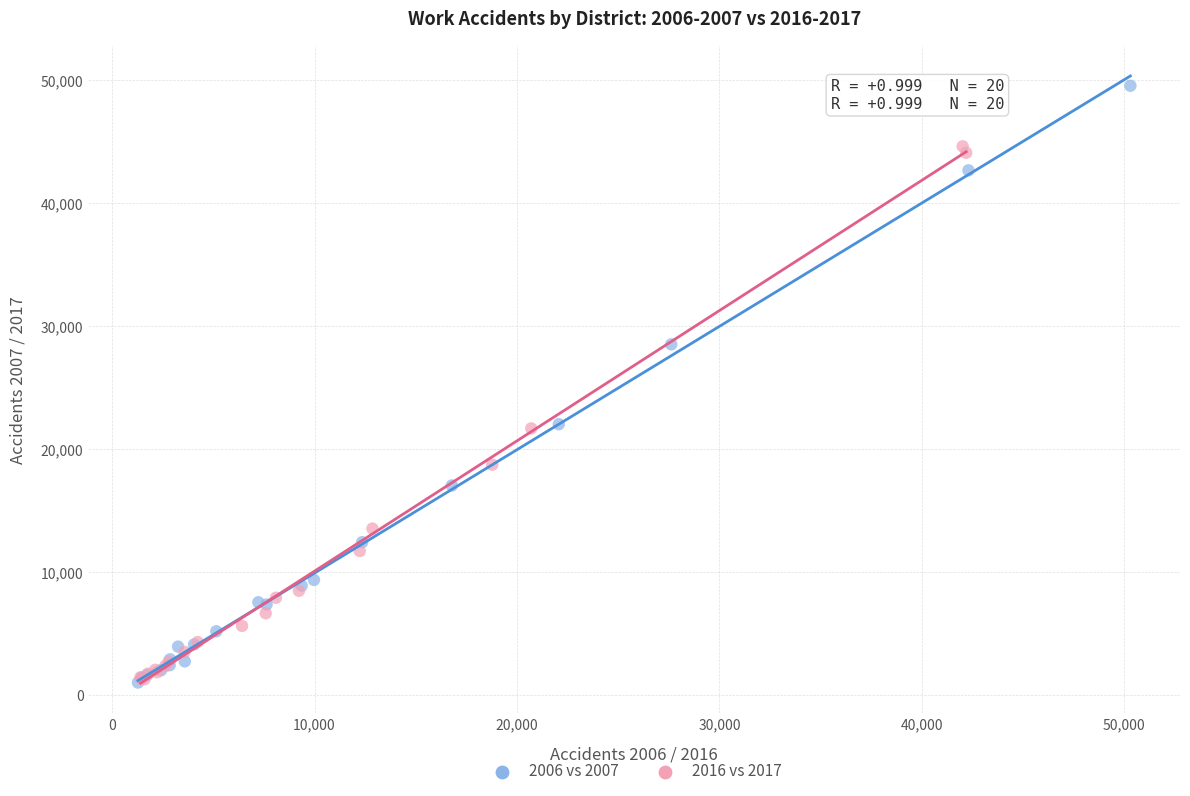

Which series has the largest Y range (max minus min)?

2006 vs 2007